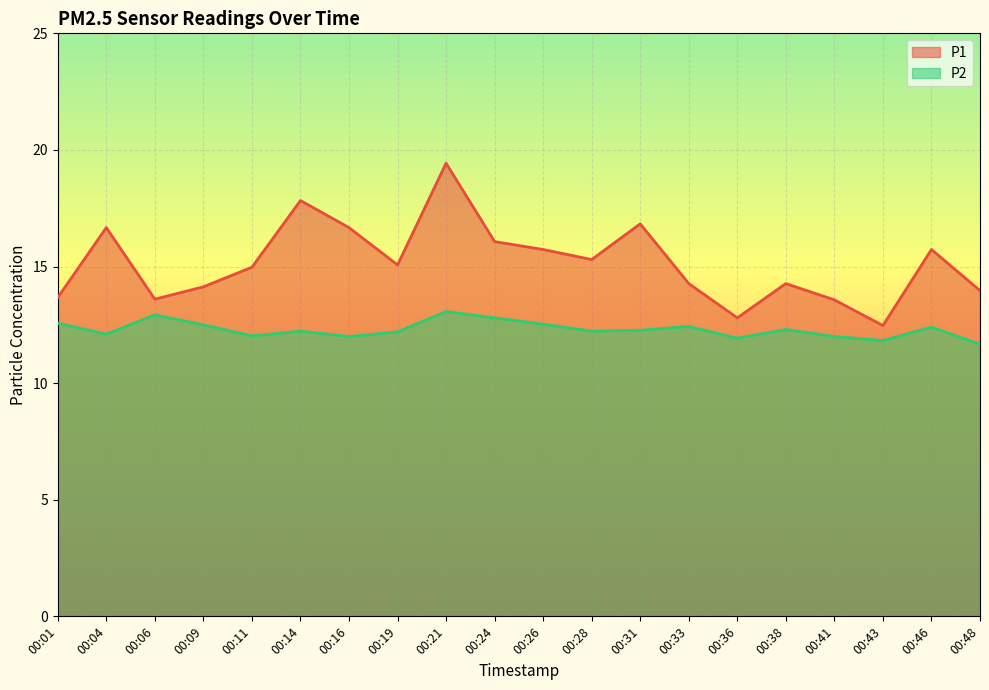

True or false: P2 and P1 cross at least once.

False